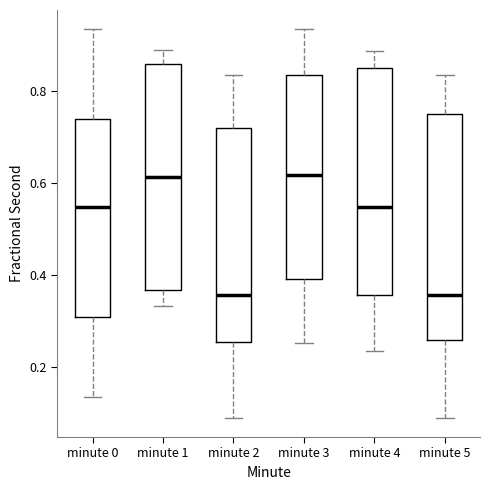

Where does the lower whisker of the box for minute 5 end on the y-axis? The values are not printed on the chart, so give them approximately, as read against the axis.

0.08